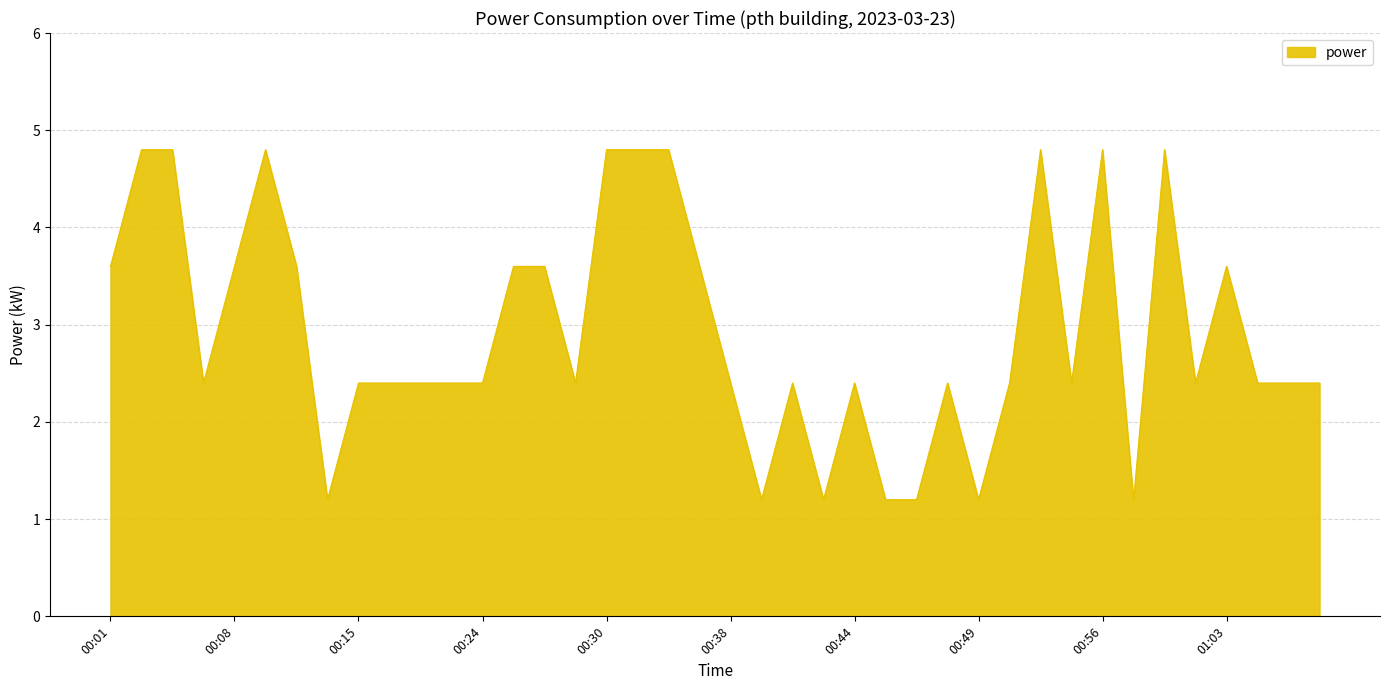

What is the smallest value displayed?

1.2